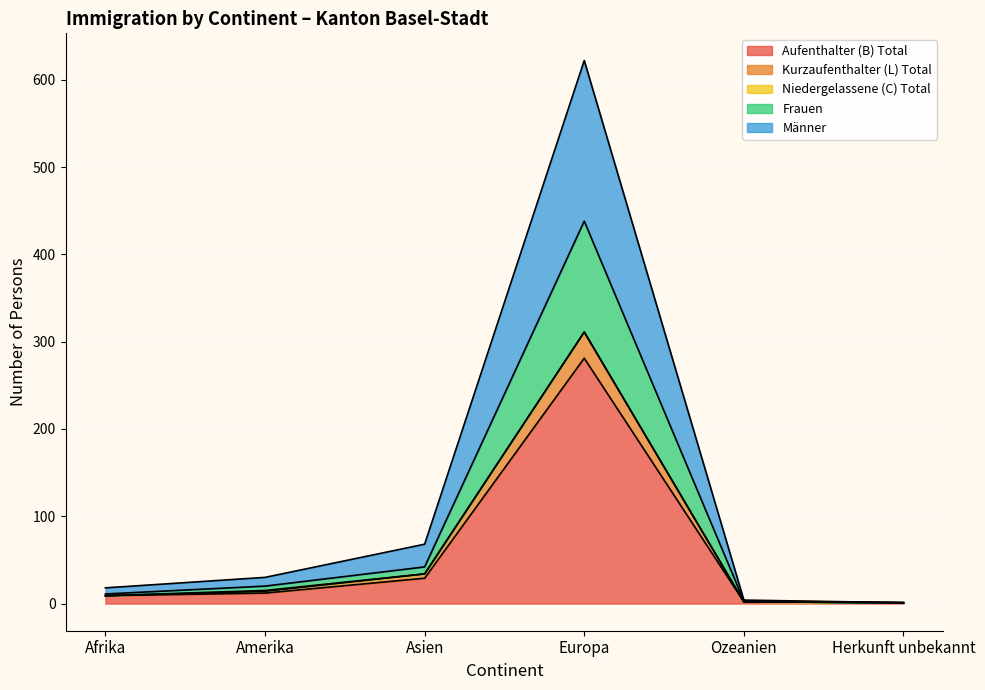

True or false: Kurzaufenthalter (L) Total and Frauen cross at least once.

False